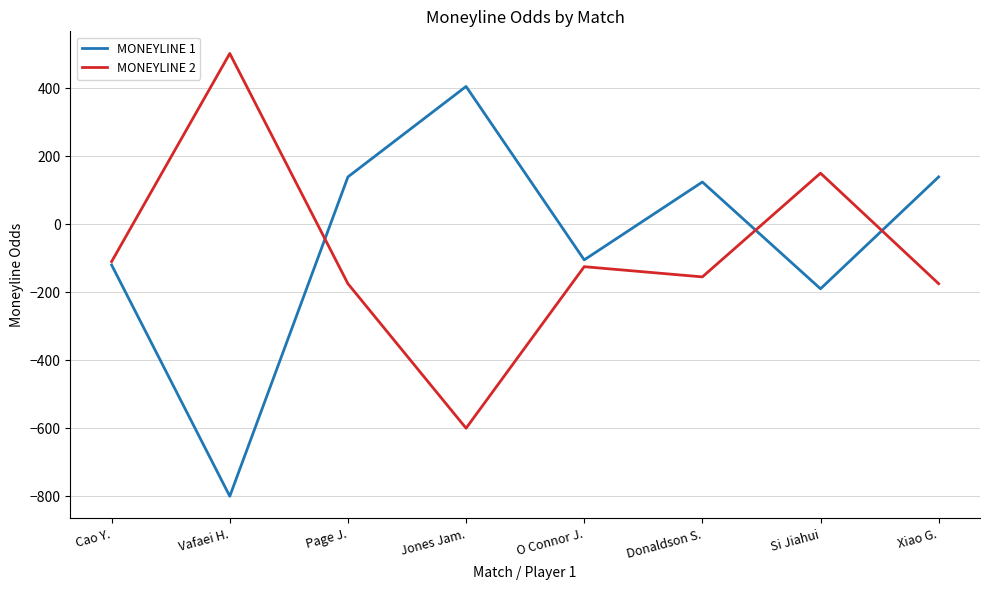

At which label does MONEYLINE 1 first exceed 124?

Page J.